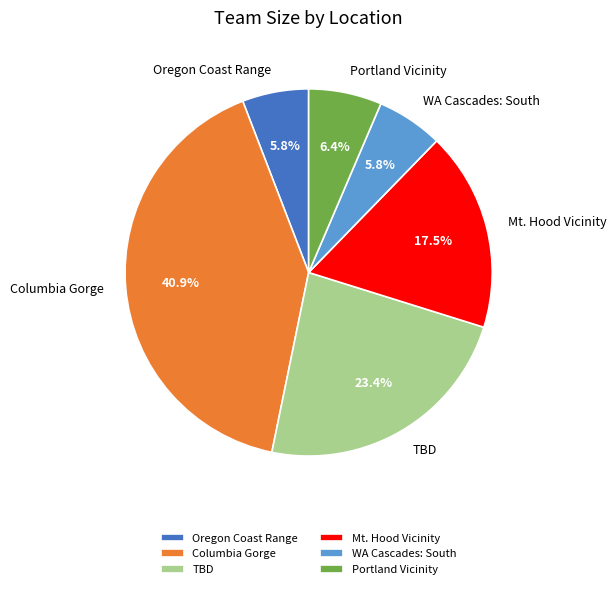

To the nearest percent, what portion does Columbia Gorge represent?

41%